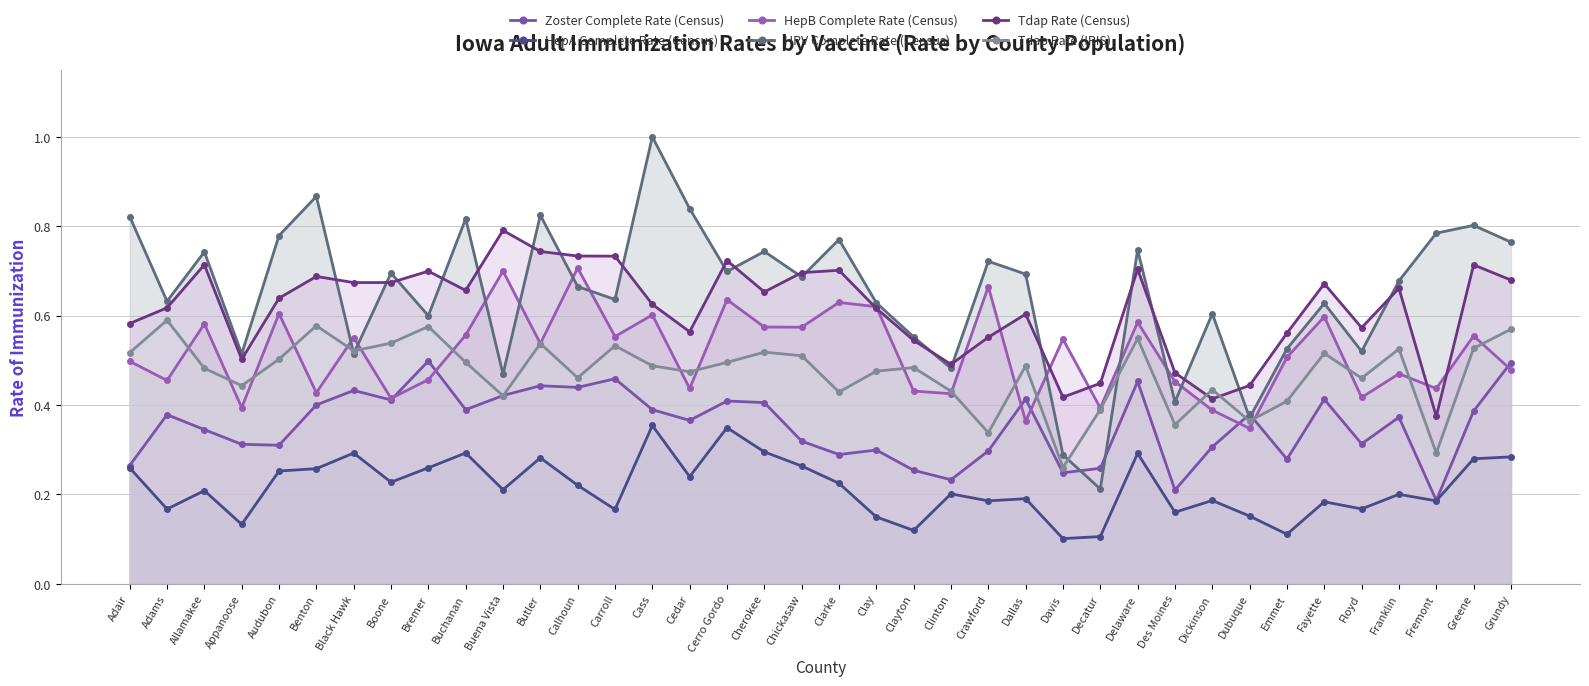

The Zoster Complete Rate (Census) series shows 0.7 at Carroll. True or false?

False